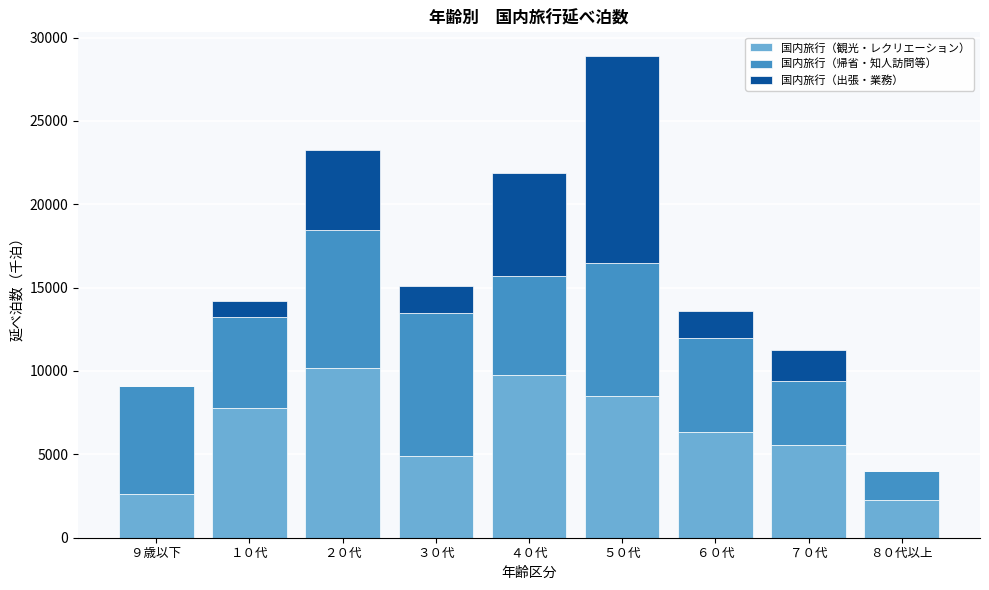

Reading left to right, list the values for the 国内旅行（観光・レクリエーション） series.

９歳以下=2646.7	１０代=7805.7	２０代=10149.9	３０代=4880.1	４０代=9771.4	５０代=8490.5	６０代=6324.8	７０代=5575.8	８０代以上=2238.5